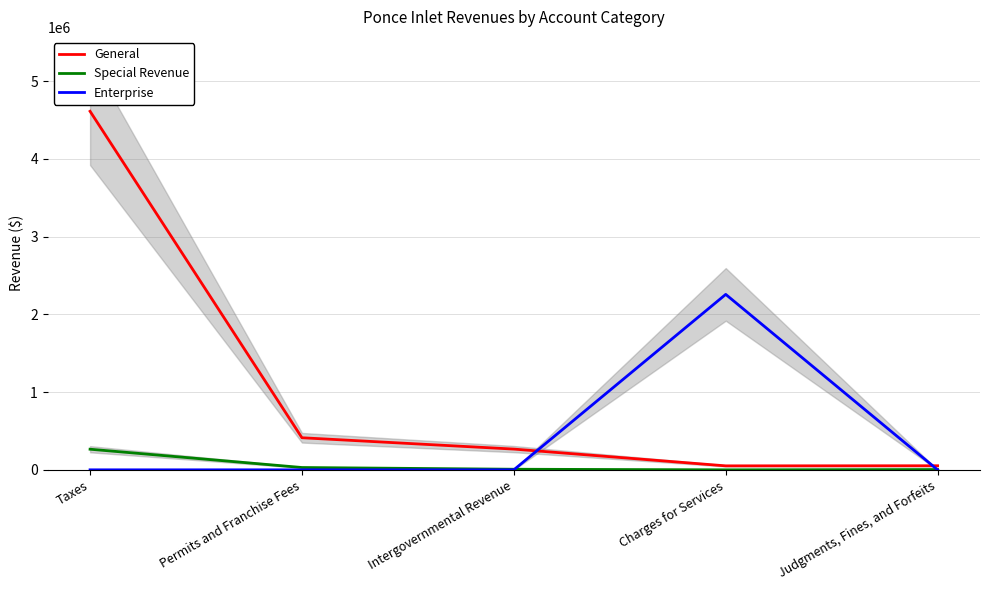

Which has a higher value, Intergovernmental Revenue or Charges for Services?

Intergovernmental Revenue